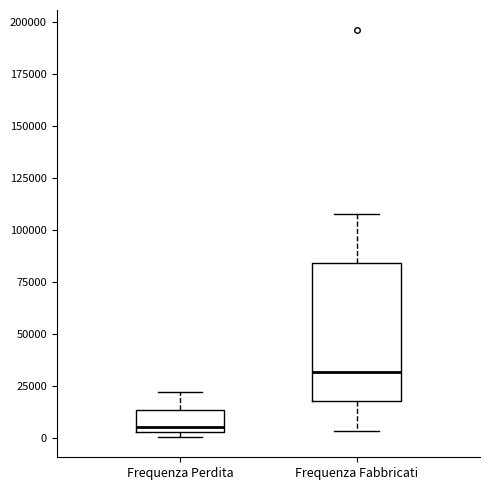

Where does the median line of the box for Frequenza Fabbricati sit on the y-axis? The values are not printed on the chart, so give them approximately, as read against the axis.

30000